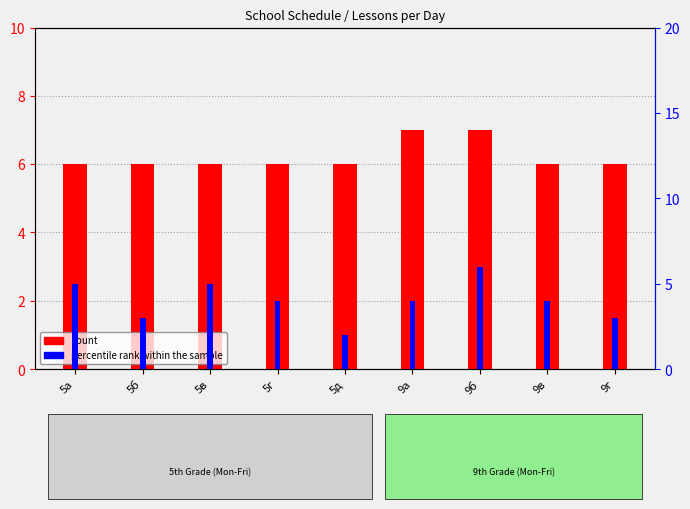

Between 9а and 9в, which is larger?

9а